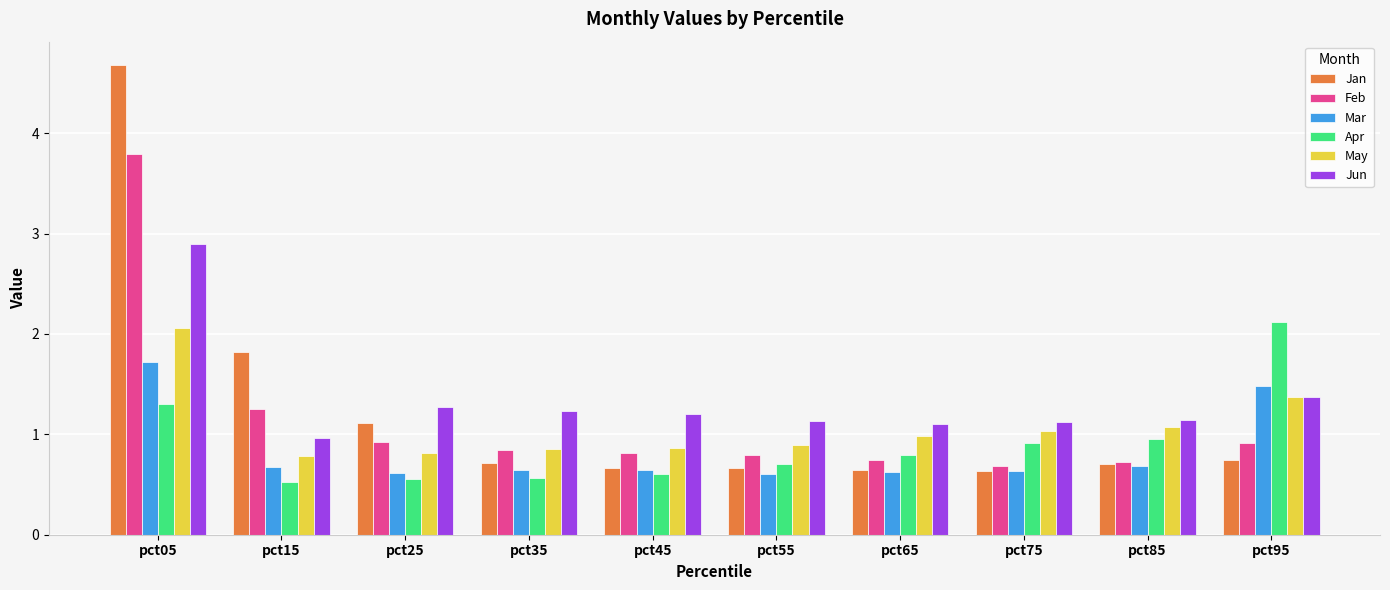

Rank the series at pct05 from highest to lowest value.

Jan, Feb, Jun, May, Mar, Apr